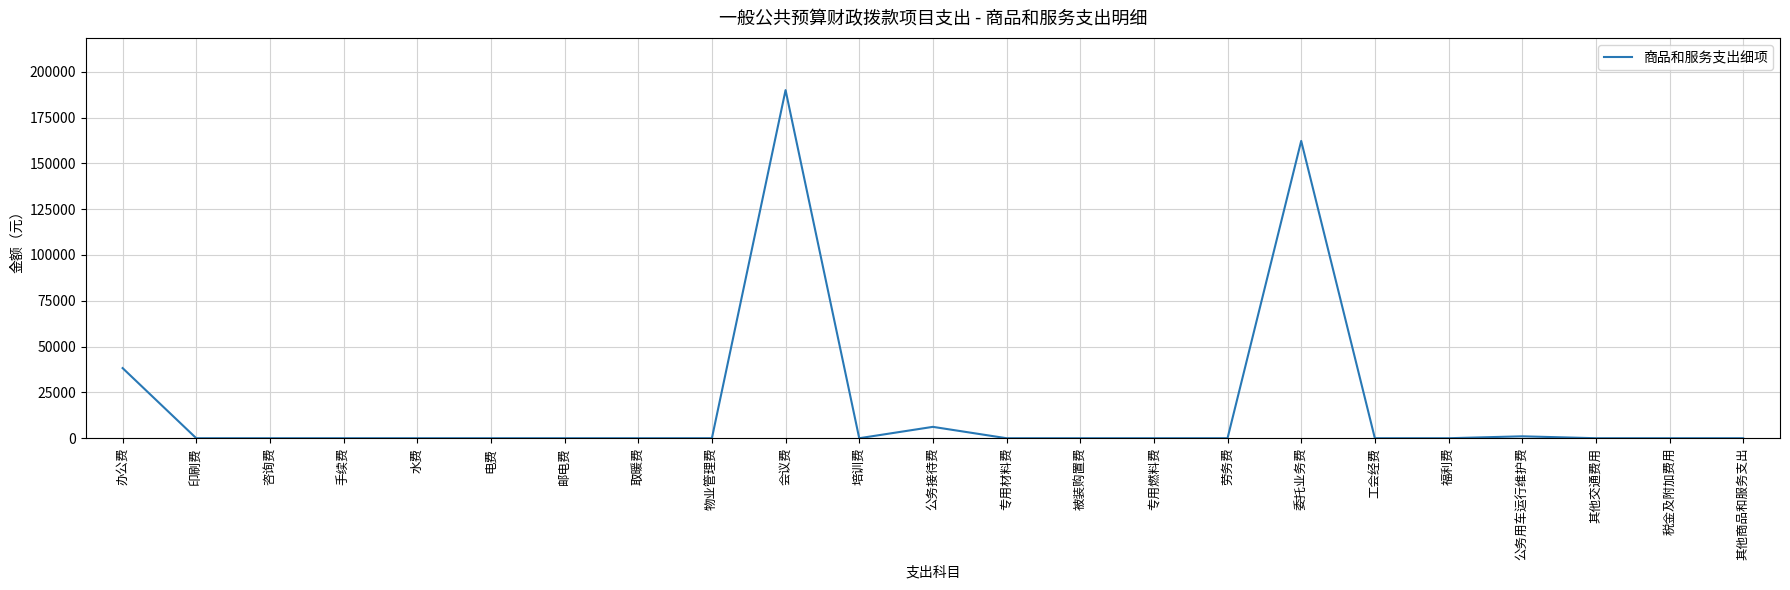

Reading right to left, transcribe all the data shown in this chart.

0.0	0.0	0.0	1044.2	0.0	0.0	162240.0	0.0	0.0	0.0	0.0	6203.0	0.0	189968.2	0.0	0.0	0.0	0.0	0.0	0.0	0.0	0.0	38270.1